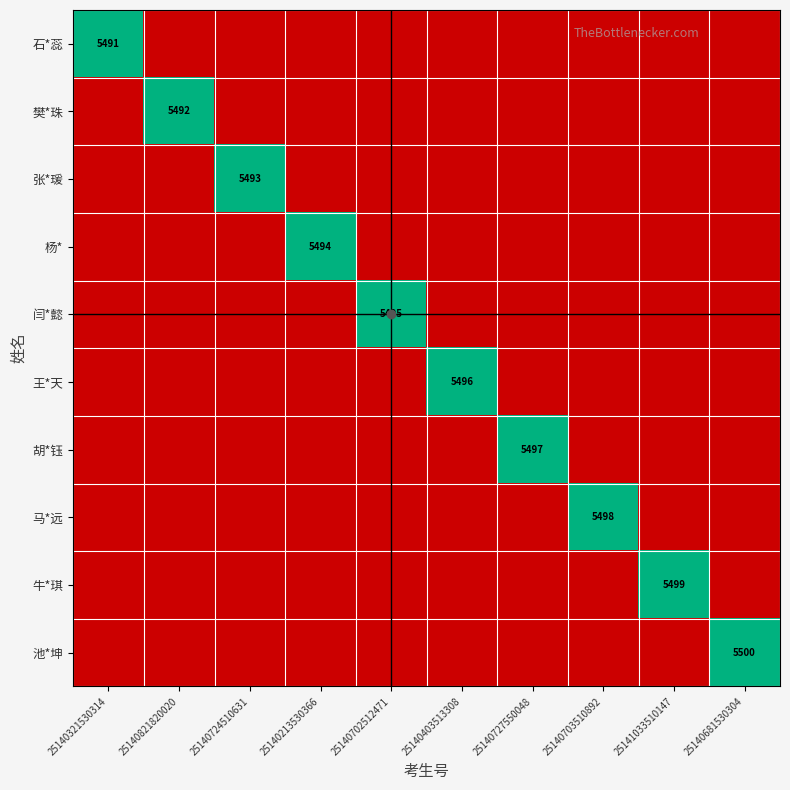

Is the value of 王*天 at 25140703510892 greater than the value of 牛*琪 at 25140727550048?

No